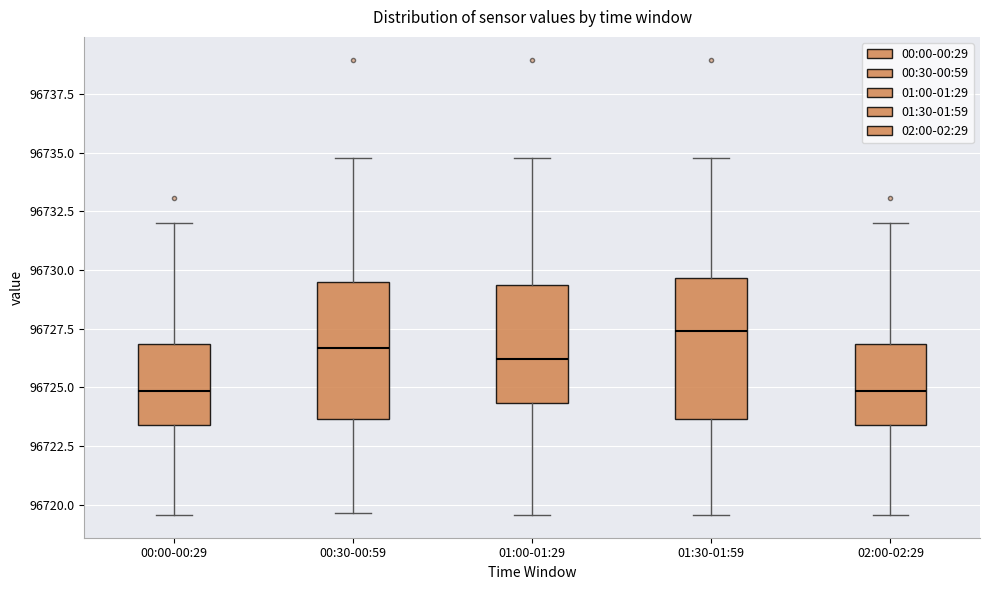

Where does the lower whisker of the box for 02:00-02:29 end on the y-axis? The values are not printed on the chart, so give them approximately, as read against the axis.

96719.5